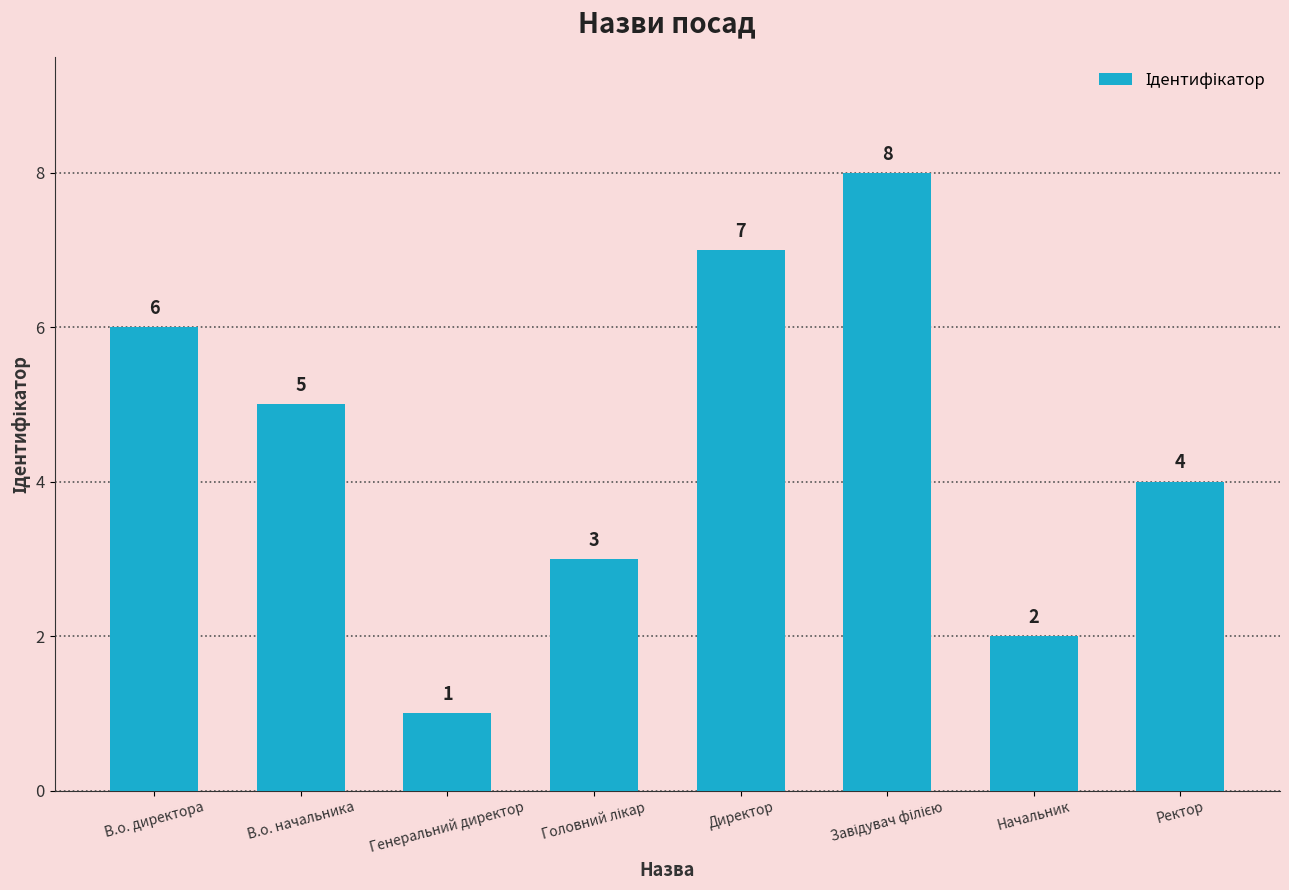

The value at Ректор is 4. True or false?

True